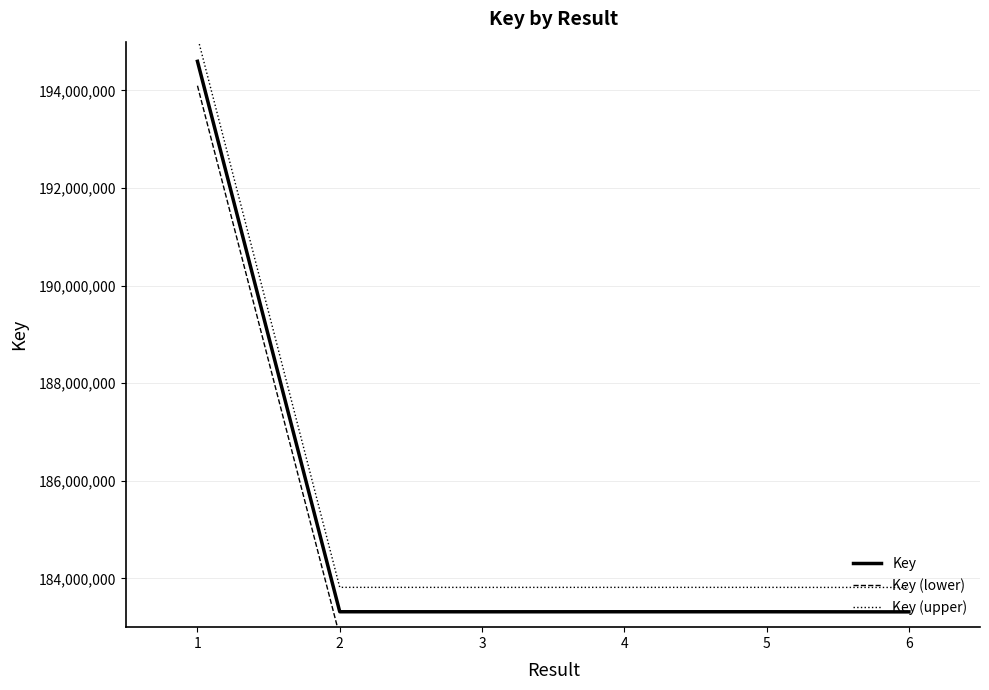

What is the maximum value for Key (upper)?

195096821